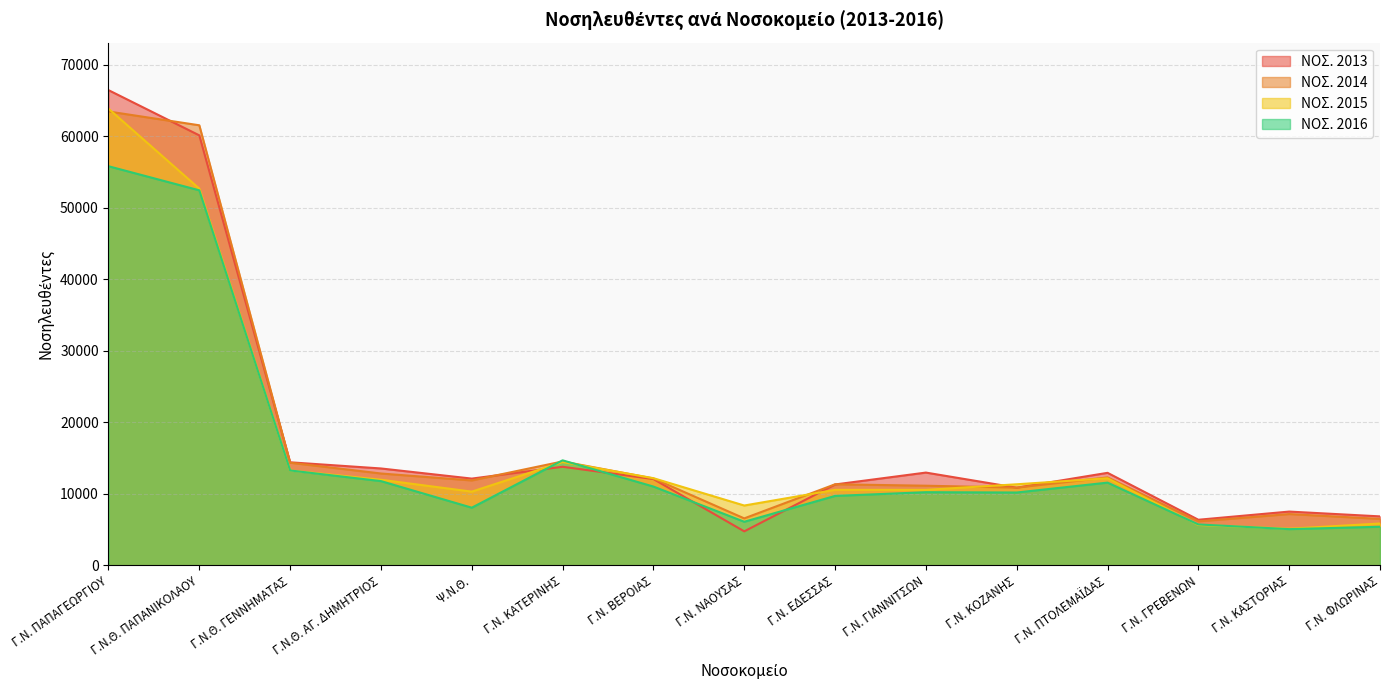

What is the difference between the highest and lowest values at Γ.Ν. ΓΙΑΝΝΙΤΣΩΝ?

2743